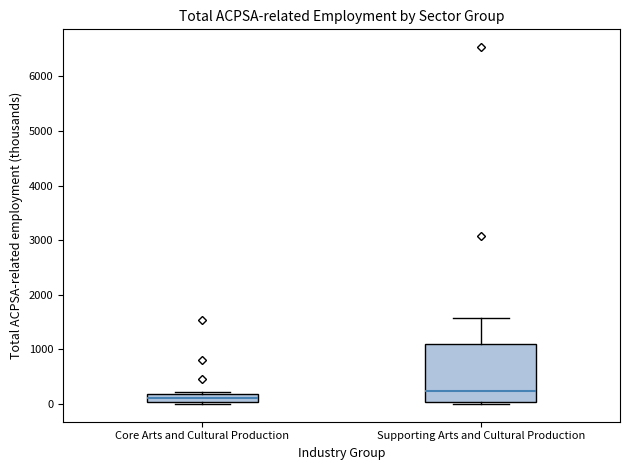

Which box is the tallest, from its lower edge to its upper edge?

Supporting Arts and Cultural Production